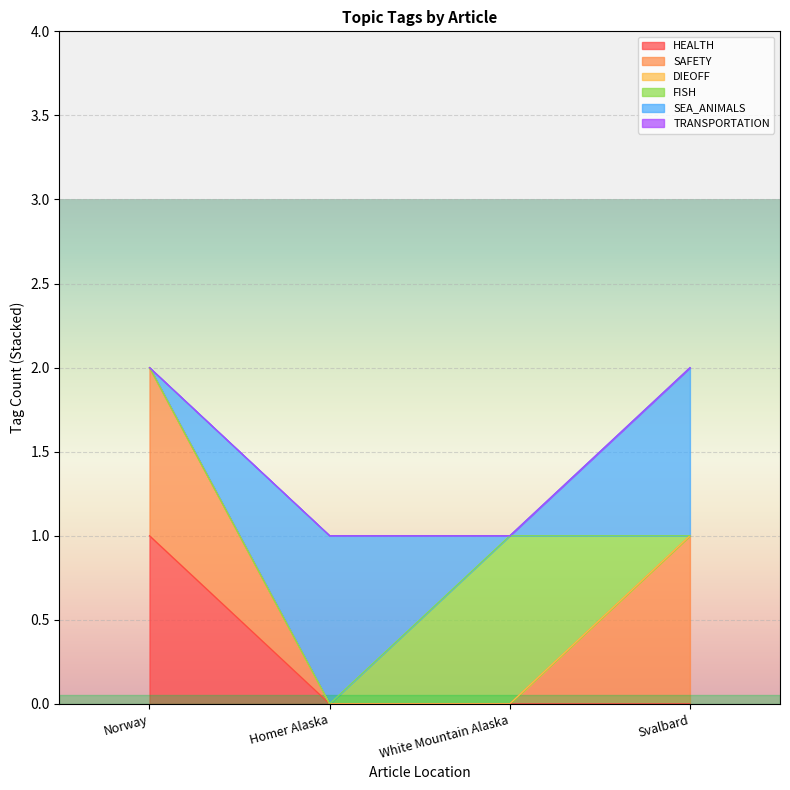

Count the number of data series in this chart.

6